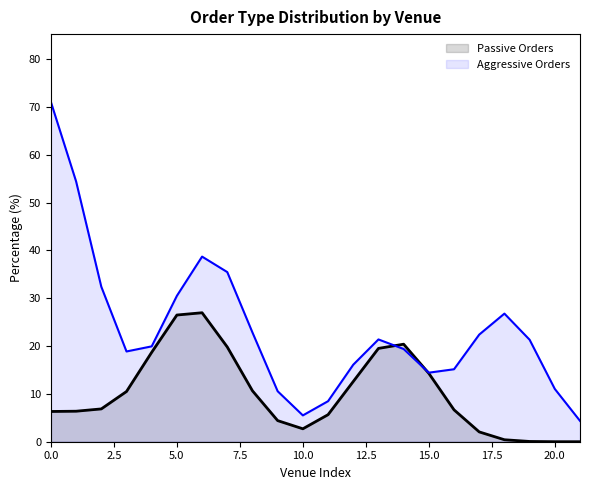

At how many categories does at least one series exceed 14?

17